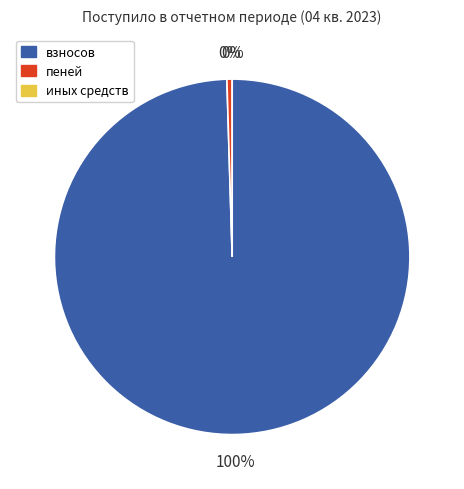

Which slice is the largest?

взносов